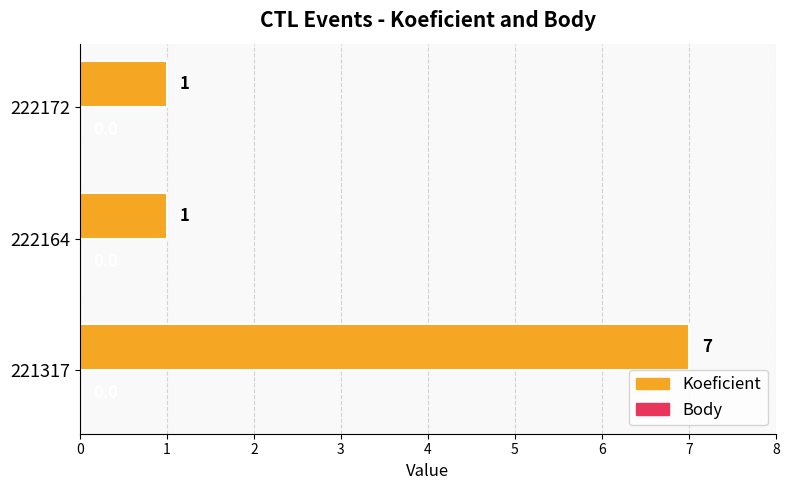

The value at 221317 is 1. True or false?

False